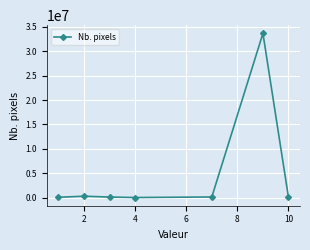

What is the difference between the maximum and minimum values?

33668967